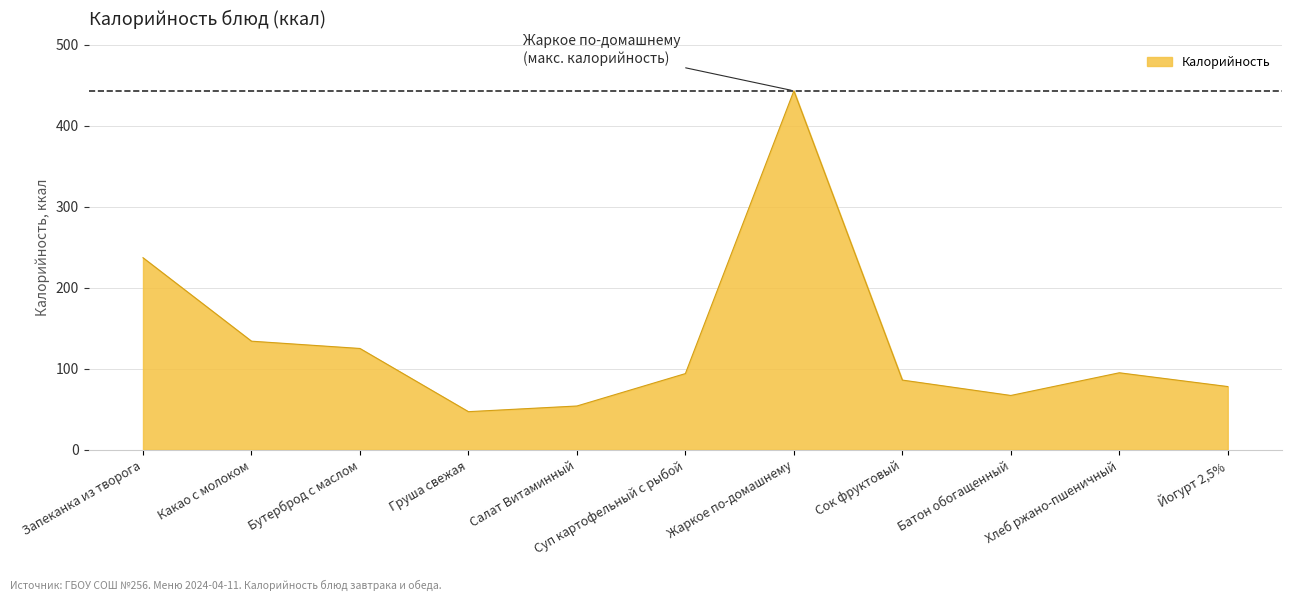

At which category does the chart reach its peak across all series?

Жаркое по-домашнему